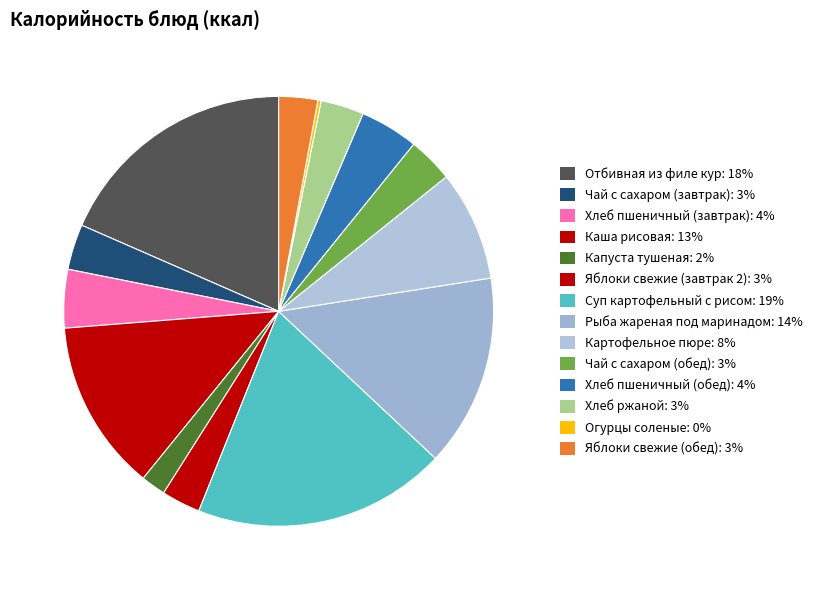

To the nearest percent, what percentage of the pie is Хлеб пшеничный (завтрак)?

4%